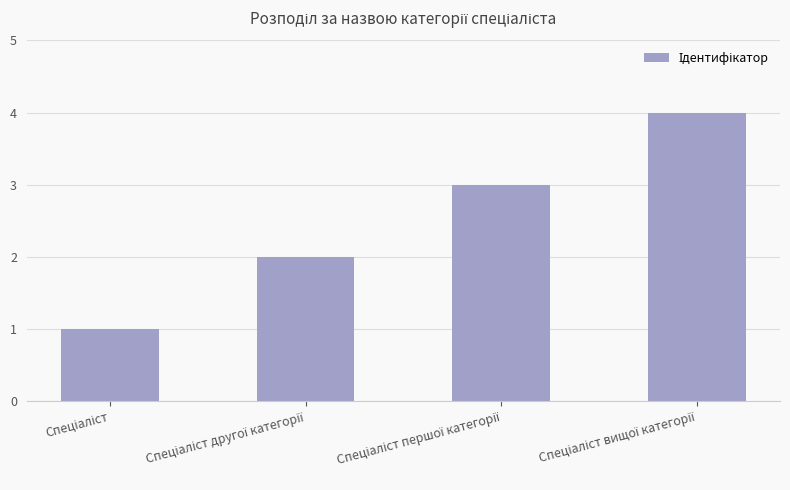

What is the difference between the maximum and minimum values?

3